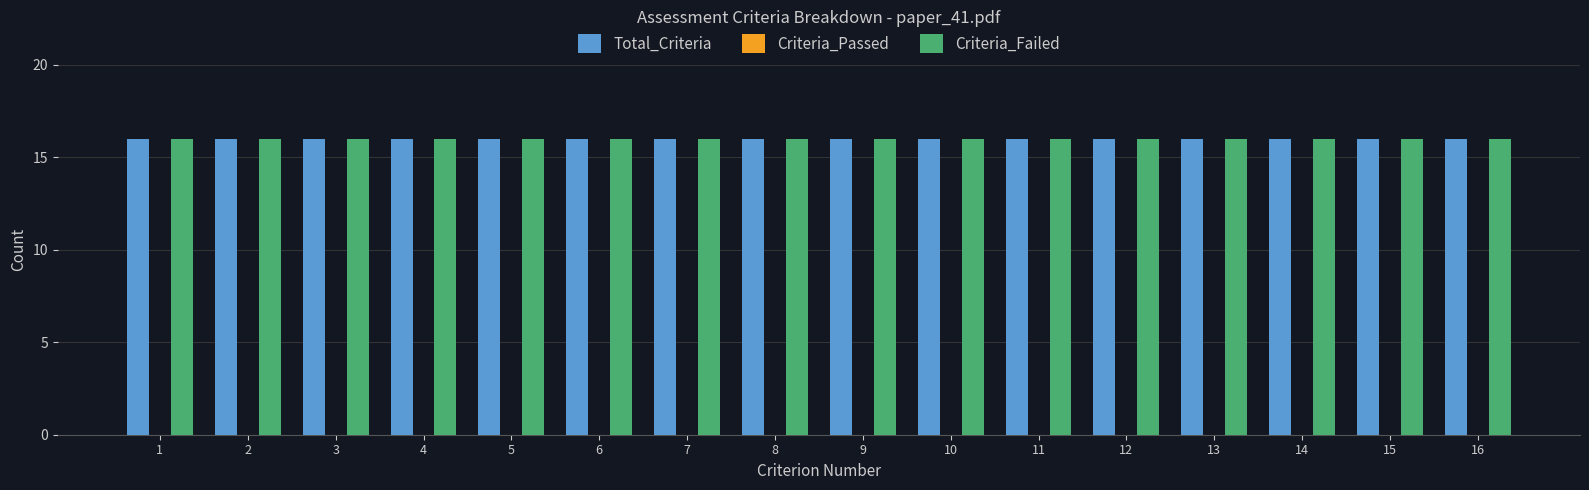

List the series in order of their peak value, highest first.

Total_Criteria, Criteria_Failed, Criteria_Passed